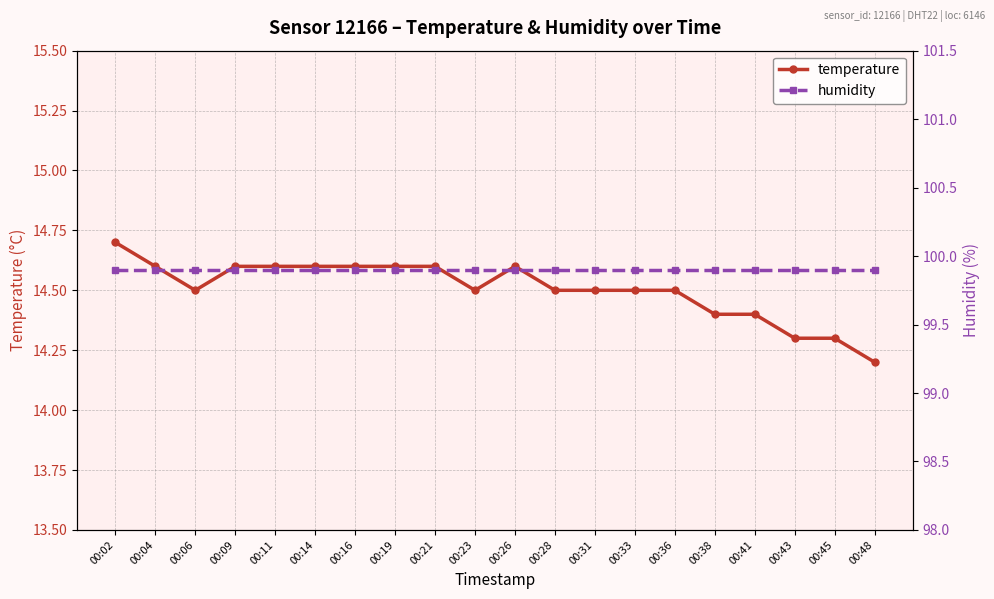

The value of humidity at 00:38 is 39.9. True or false?

False